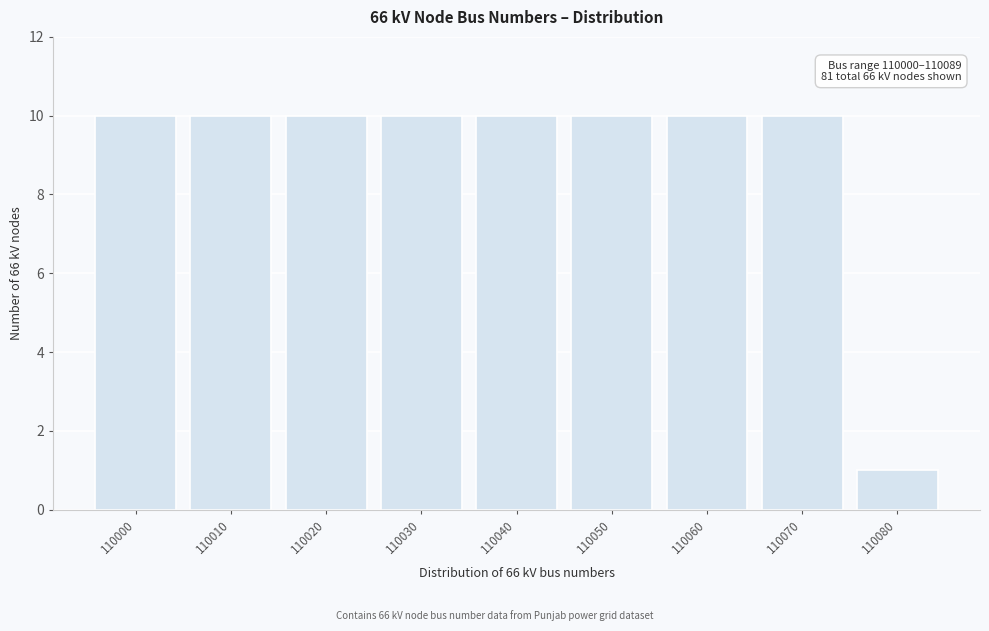

Reading left to right, list all the values displayed in this chart.

10	10	10	10	10	10	10	10	1